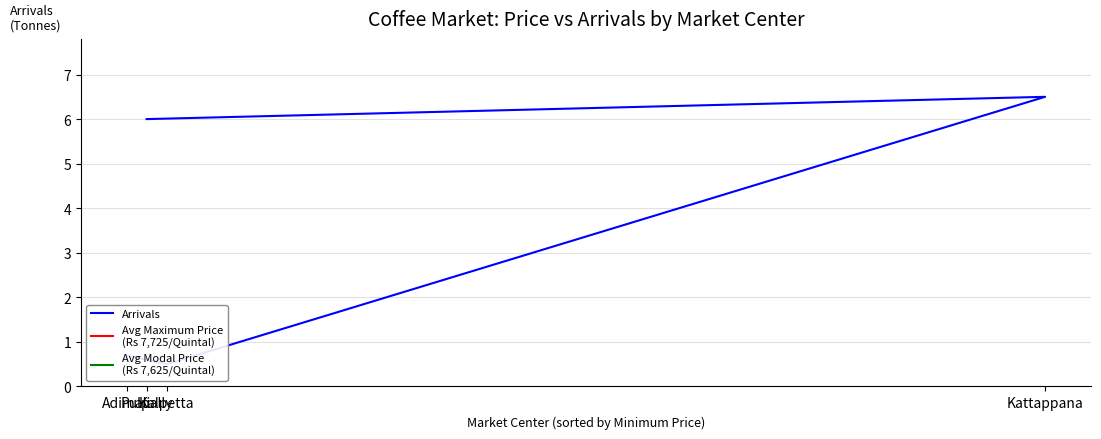

True or false: Modal Price and Arrivals intersect in this chart.

False